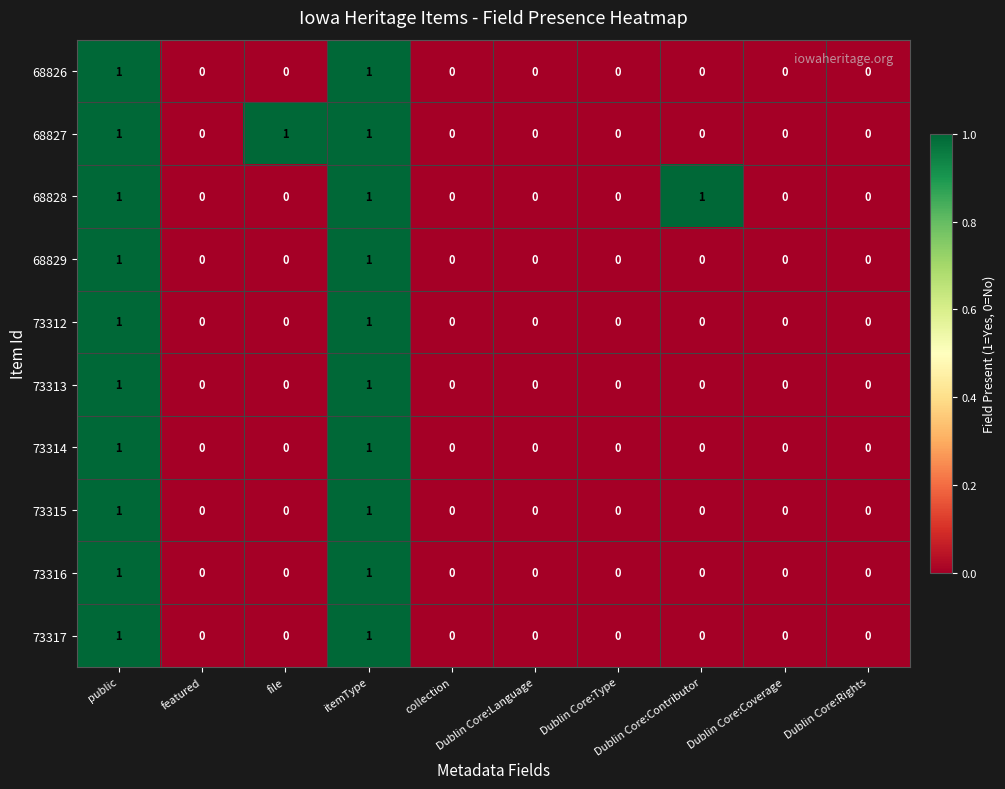

What is the total value across all series at public?

10